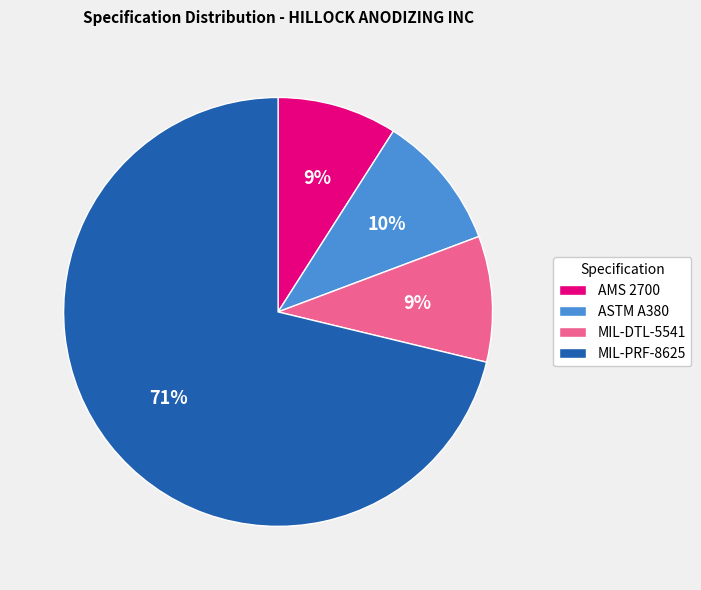

Combined, do AMS 2700 and MIL-DTL-5541 account for over 50%?

No